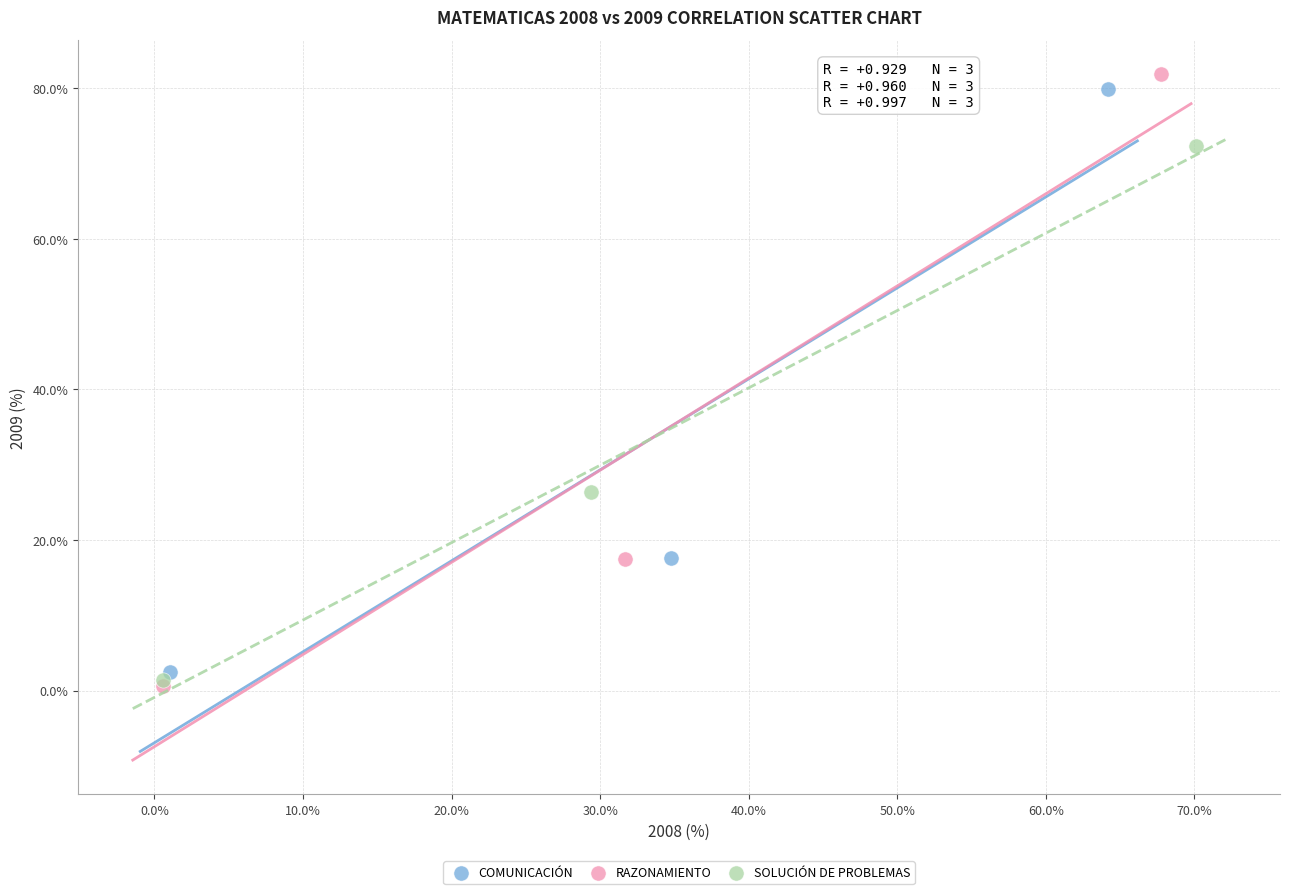

Which series has the widest spread of Y values?

RAZONAMIENTO